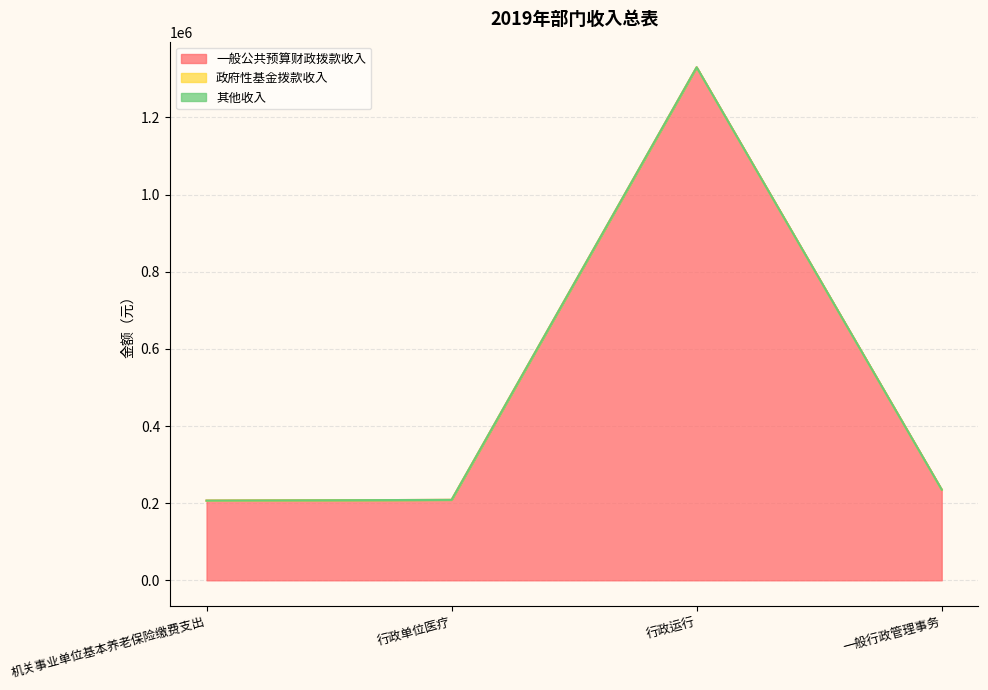

What is the maximum value shown in the chart?

1330031